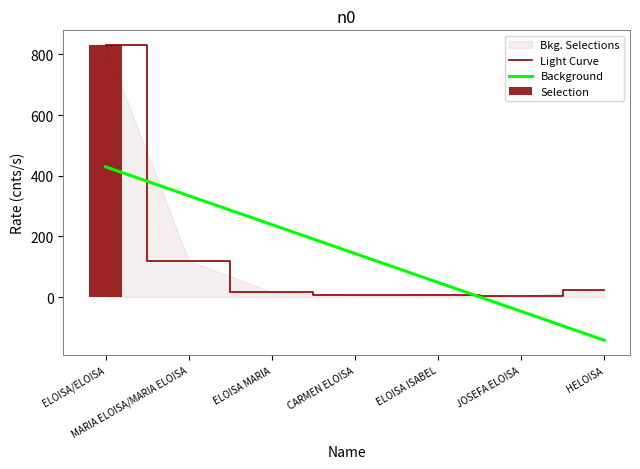

Reading left to right, transcribe all the data shown in this chart.

831	120	16	6	5	4	22